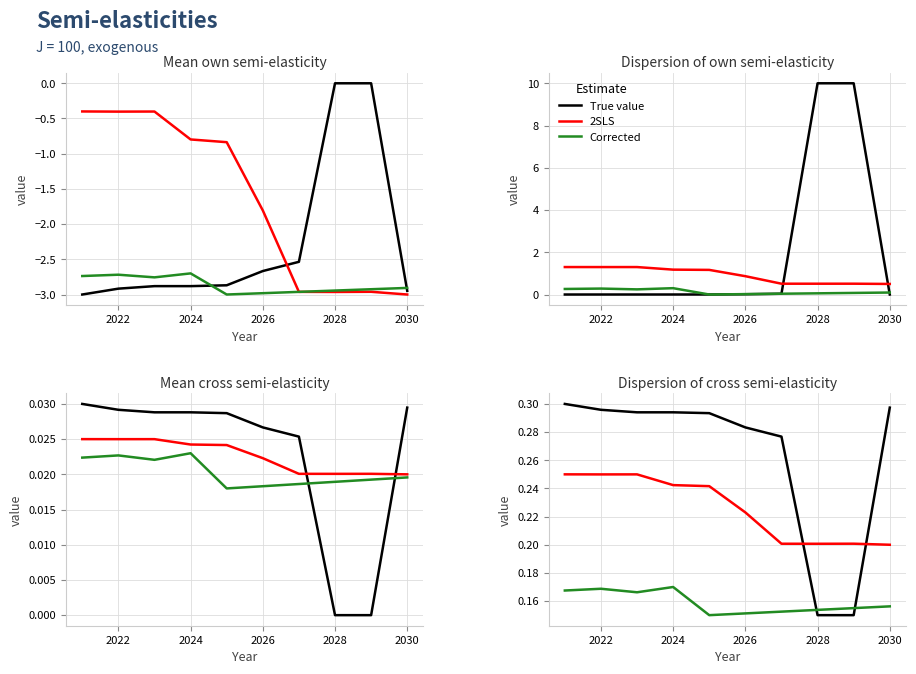

Which series has the largest total across all categories?

True value